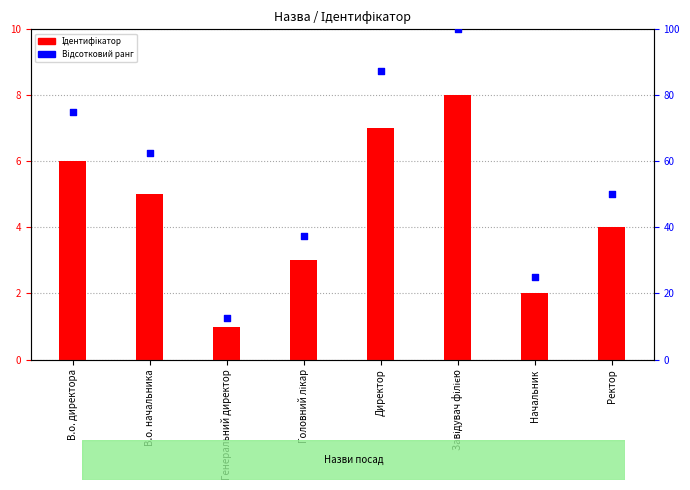

Which series contains the lowest Y value?

Ідентифікатор